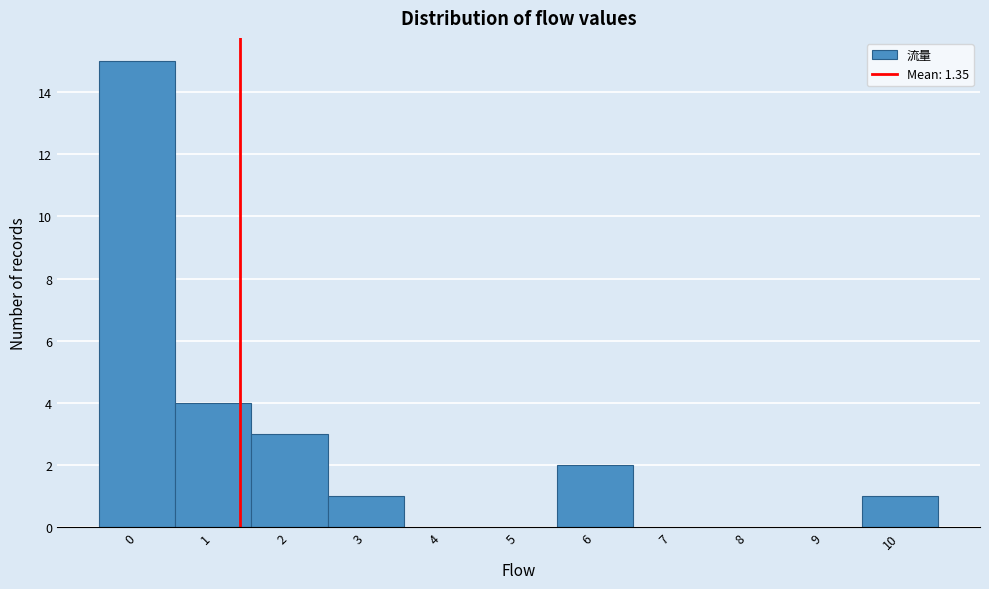

Reading left to right, transcribe this chart: for each bar, give the range it covers on the x-axis and its height. The values are not printed on the chart, so give them approximately, as read against the axis.

-0.5 to 0.5: 15
0.5 to 1.5: 4
1.5 to 2.5: 3
2.5 to 3.5: 1
3.5 to 4.5: 0
4.5 to 5.5: 0
5.5 to 6.5: 2
6.5 to 7.5: 0
7.5 to 8.5: 0
8.5 to 9.5: 0
9.5 to 10.5: 1